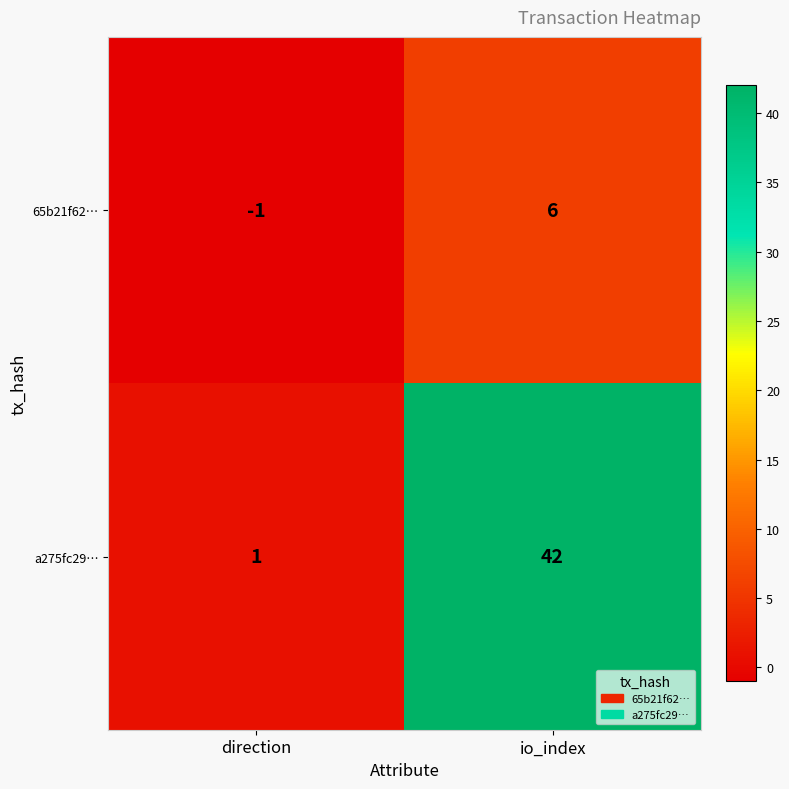

Reading right to left, extract all data points from this chart.

65b21f62…: io_index=6	direction=-1
a275fc29…: io_index=42	direction=1